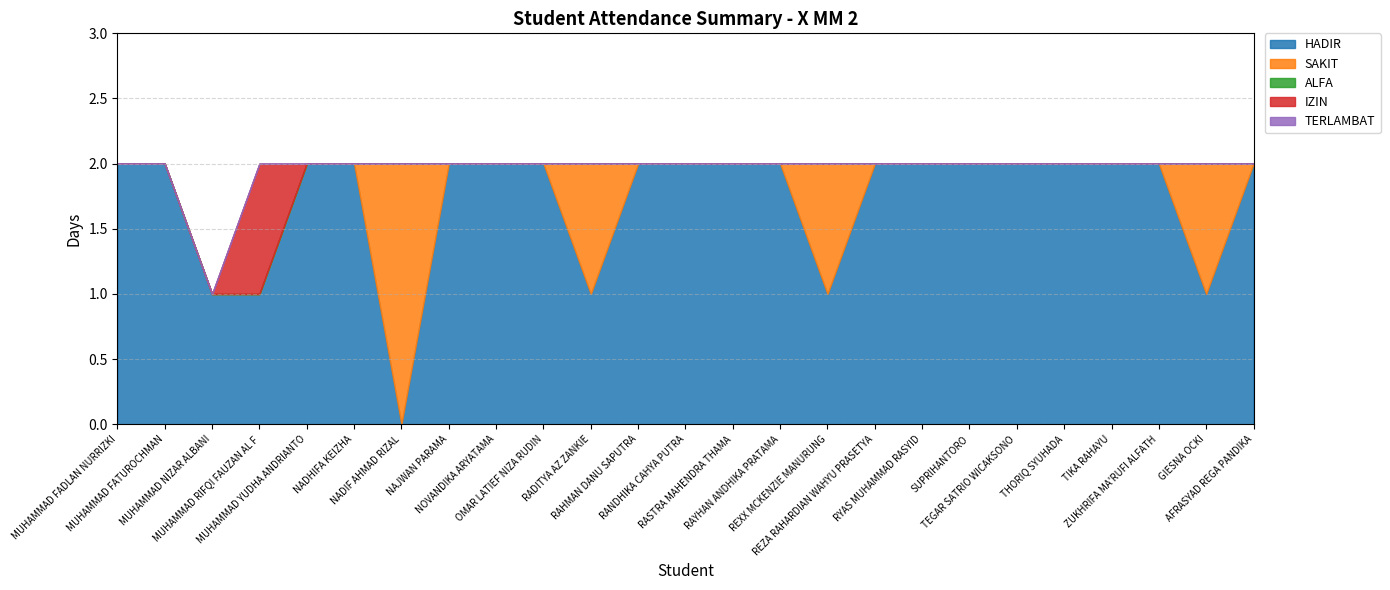

Between MUHAMMAD RIFQI FAUZAN AL F and RANDHIKA CAHYA PUTRA, which is larger?

RANDHIKA CAHYA PUTRA